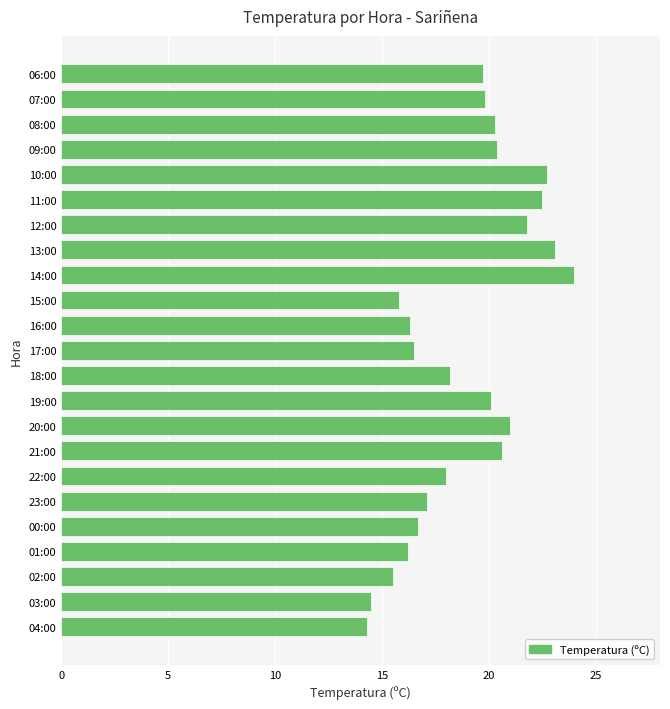

True or false: the data shows 16.2 at 01:00.

True